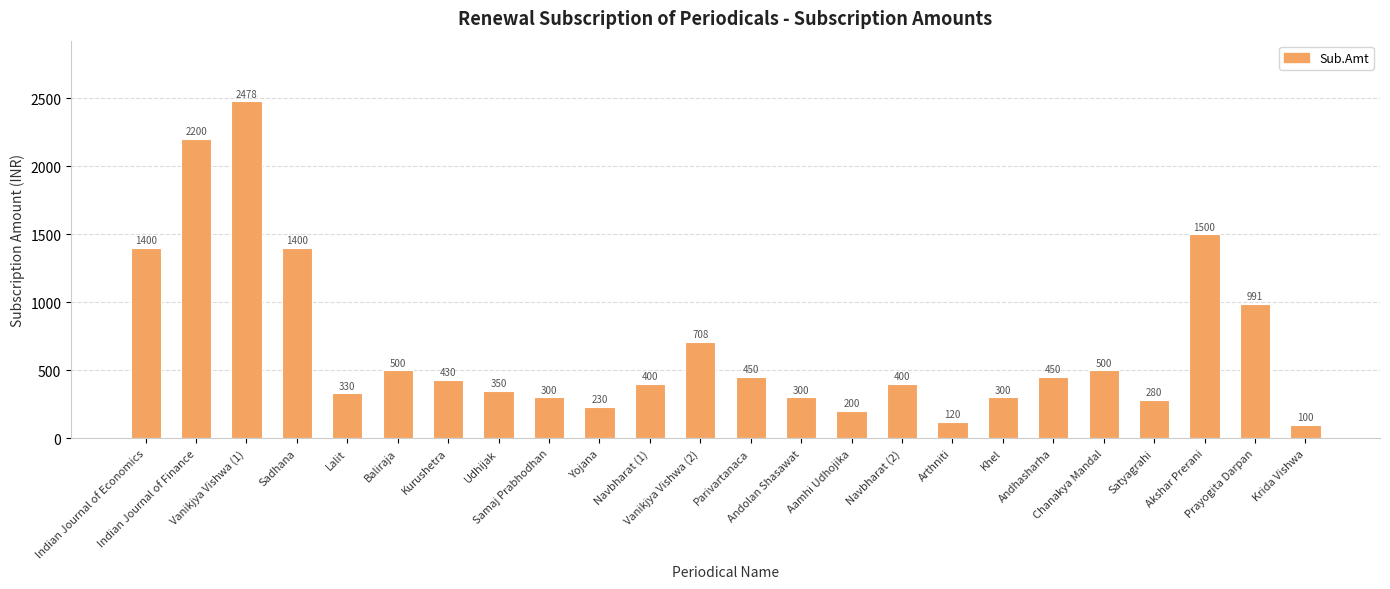

What is the ratio of the value at Satyagrahi to the value at Aamhi Udhojika?

1.4